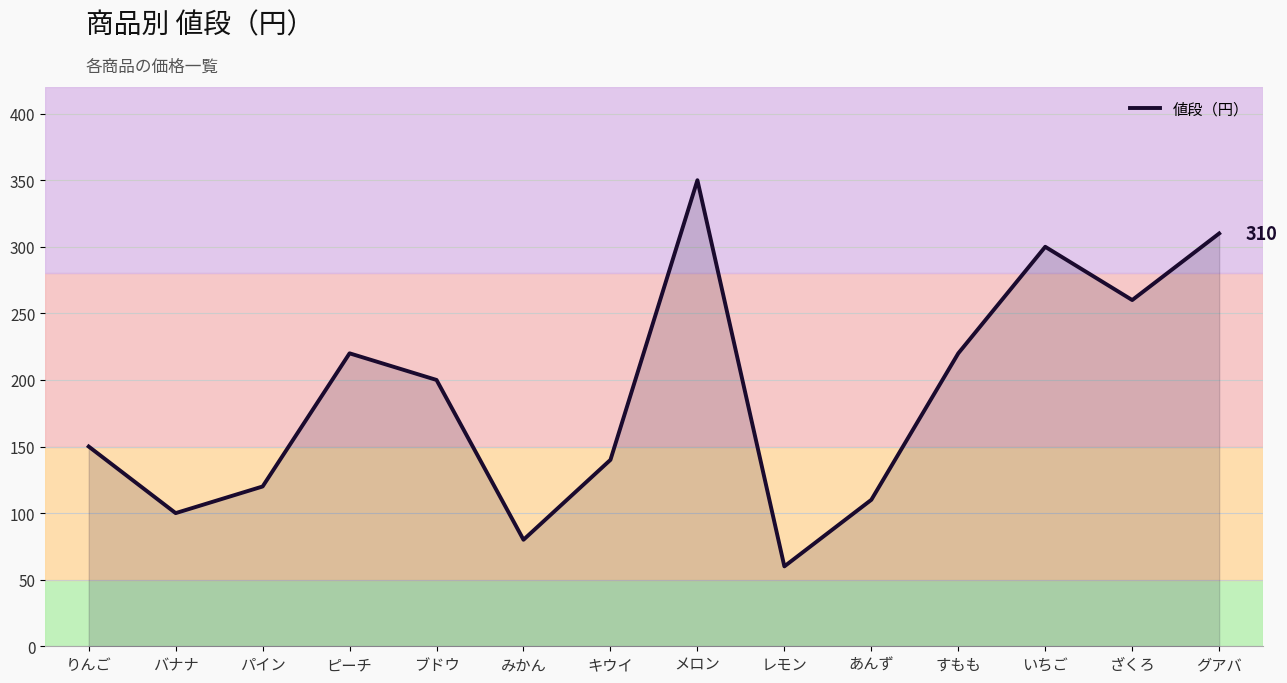

The chart shows a value of 60 at りんご. True or false?

False